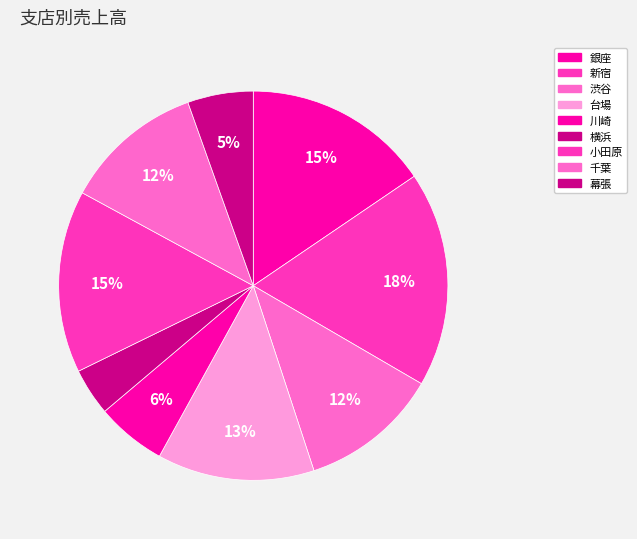

How many slices are in this pie chart?

9